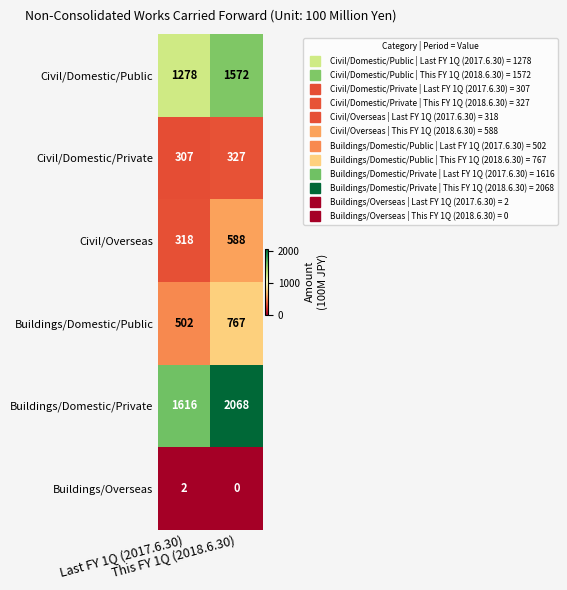

What is the difference between the maximum and minimum values in the Civil/Overseas series?

270